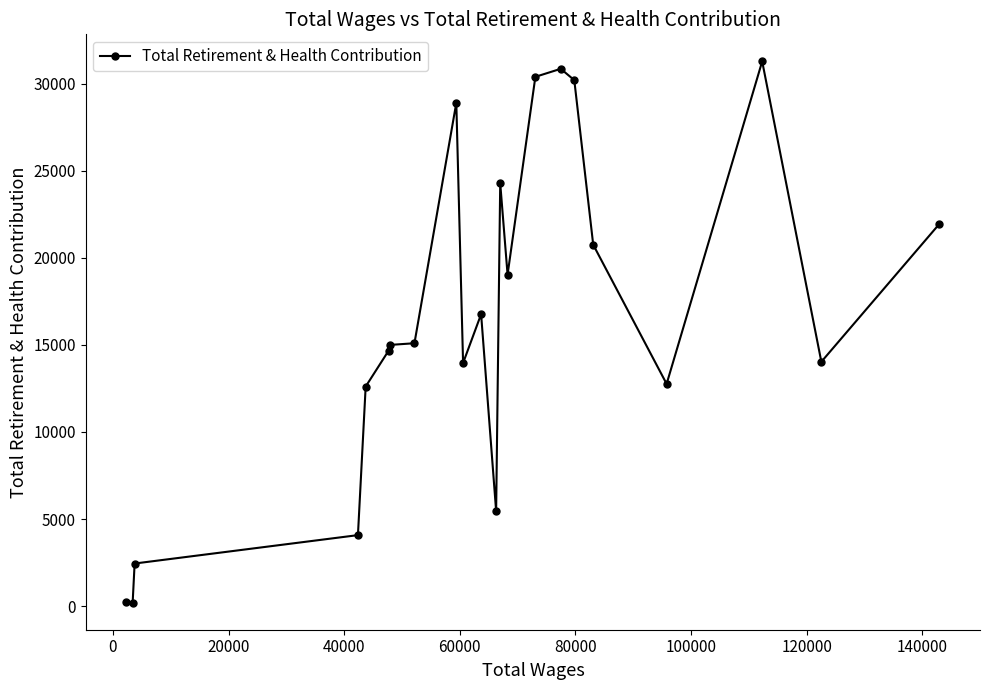

True or false: the data has more than 2 interior local peaks.

True